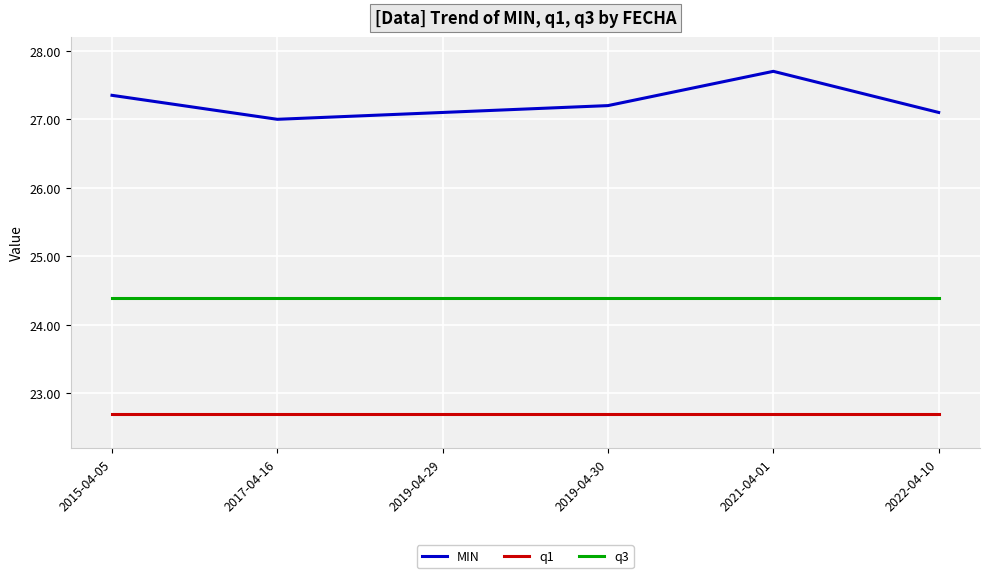

Is the value of q1 at 2019-04-30 greater than the value of MIN at 2022-04-10?

No